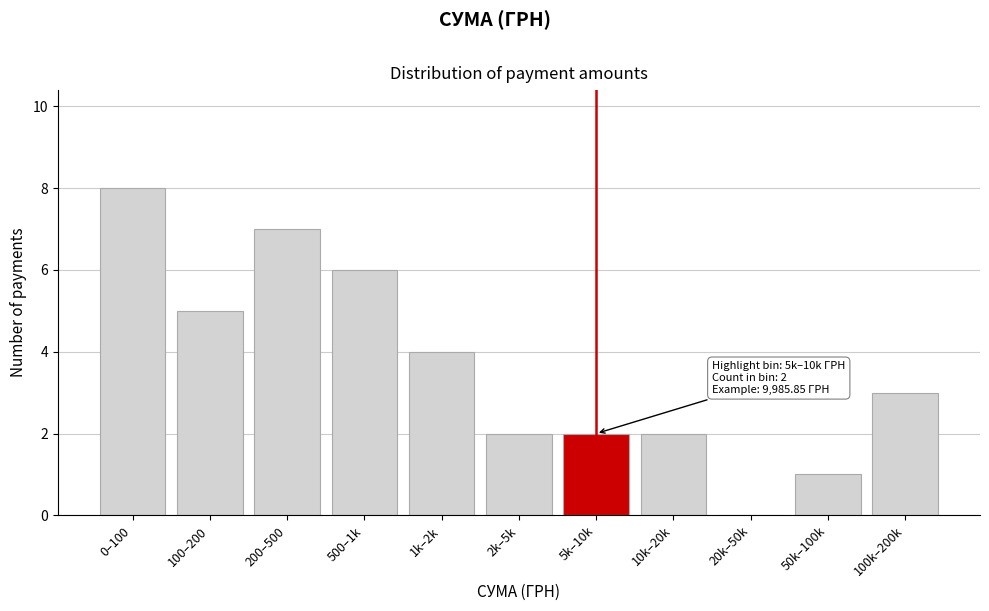

Reading right to left, what are all the values shown in this chart?

100k–200k=3	50k–100k=1	20k–50k=0	10k–20k=2	5k–10k=2	2k–5k=2	1k–2k=4	500–1k=6	200–500=7	100–200=5	0–100=8